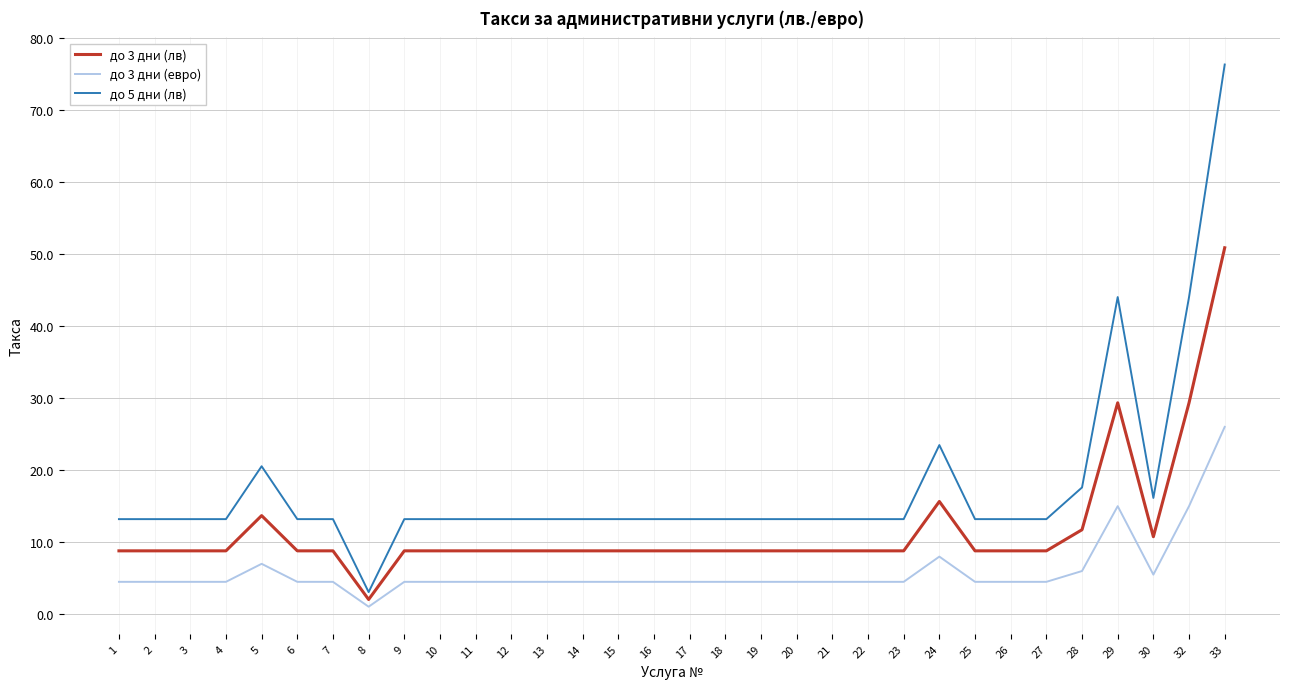

At which category is the sum across all series the highest?

33